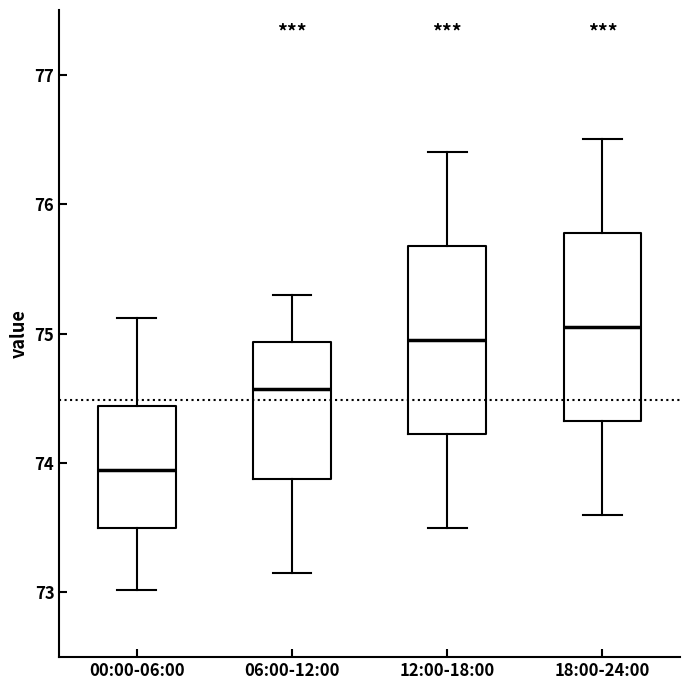

Reading left to right, transcribe this box plot: for each box, give where its median line is, the range the box spans, and where its two whiskers end, as read against the y-axis. The values are not printed on the chart, so give them approximately, as read against the axis.

00:00-06:00: median 73.9, box 73.5 to 74.4, whiskers 73.0 to 75.1
06:00-12:00: median 74.6, box 73.9 to 74.9, whiskers 73.2 to 75.3
12:00-18:00: median 75.0, box 74.2 to 75.7, whiskers 73.5 to 76.4
18:00-24:00: median 75.1, box 74.3 to 75.8, whiskers 73.6 to 76.5